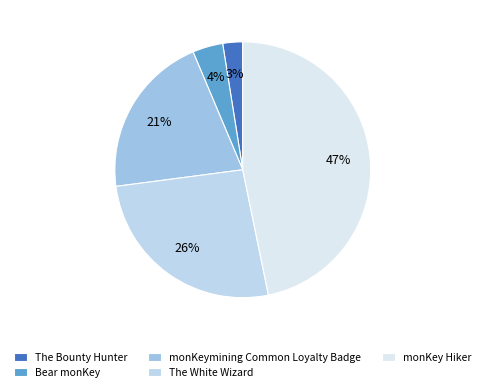

Is it true that monKey Hiker is 34% of the pie?

False